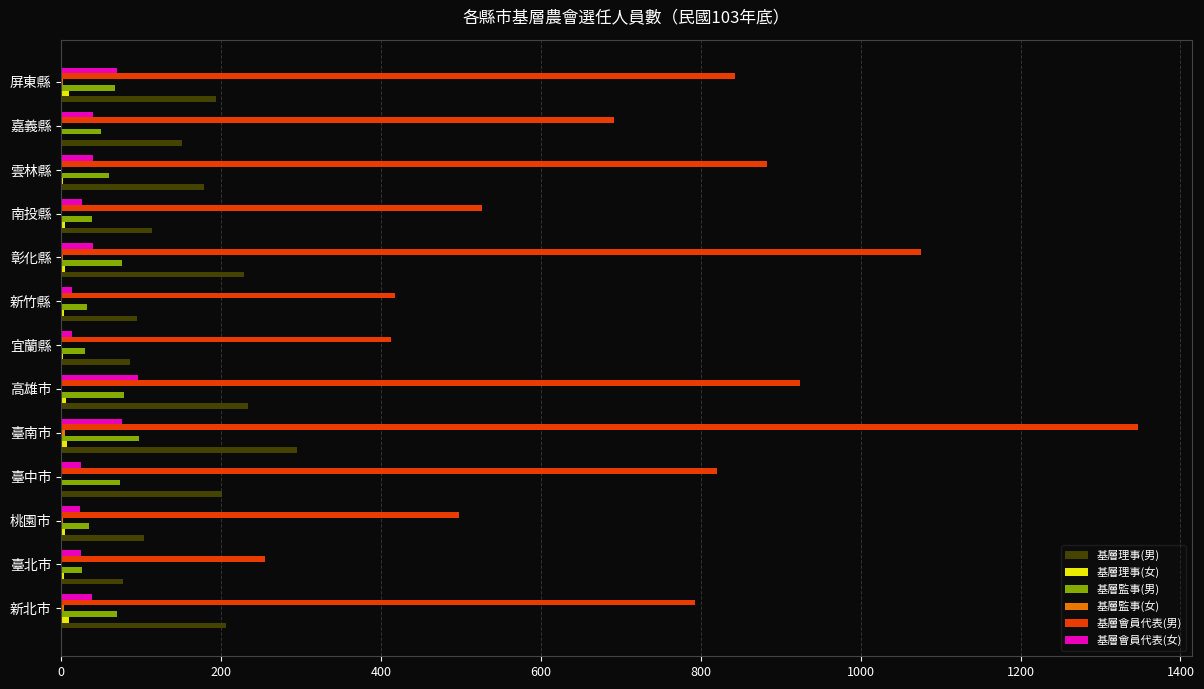

Between 臺南市 and 屏東縣, which series saw the biggest shift?

基層會員代表(男)